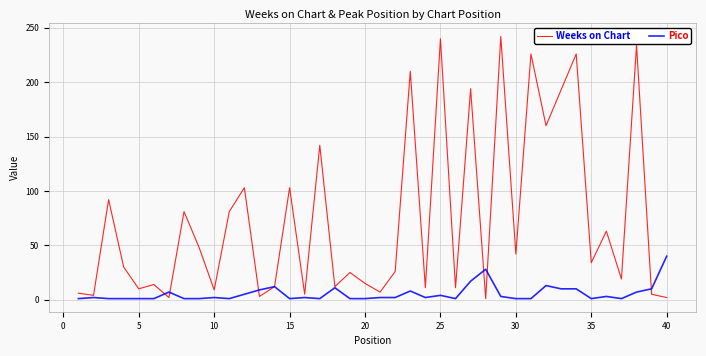

List the series in order of their overall mean, lowest first.

Pico, Weeks on Chart